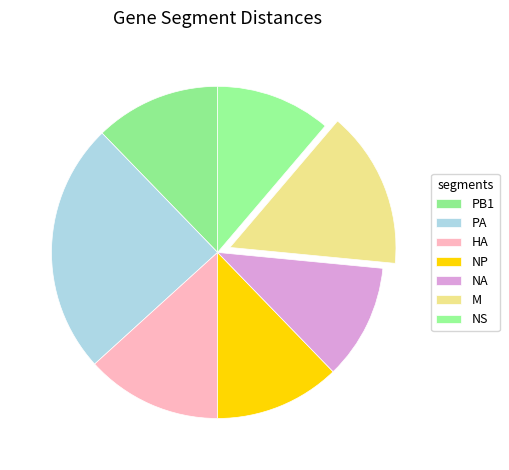

Which category has the smallest portion of the pie?

NA